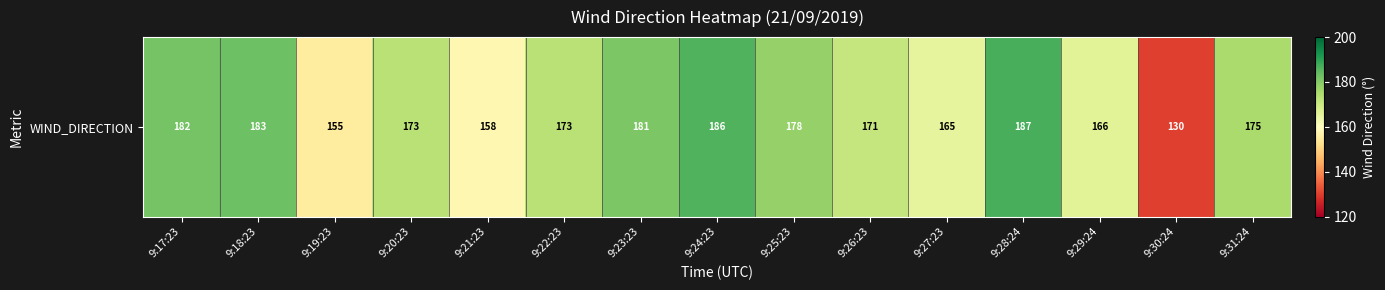

How many data points are above 173?

7